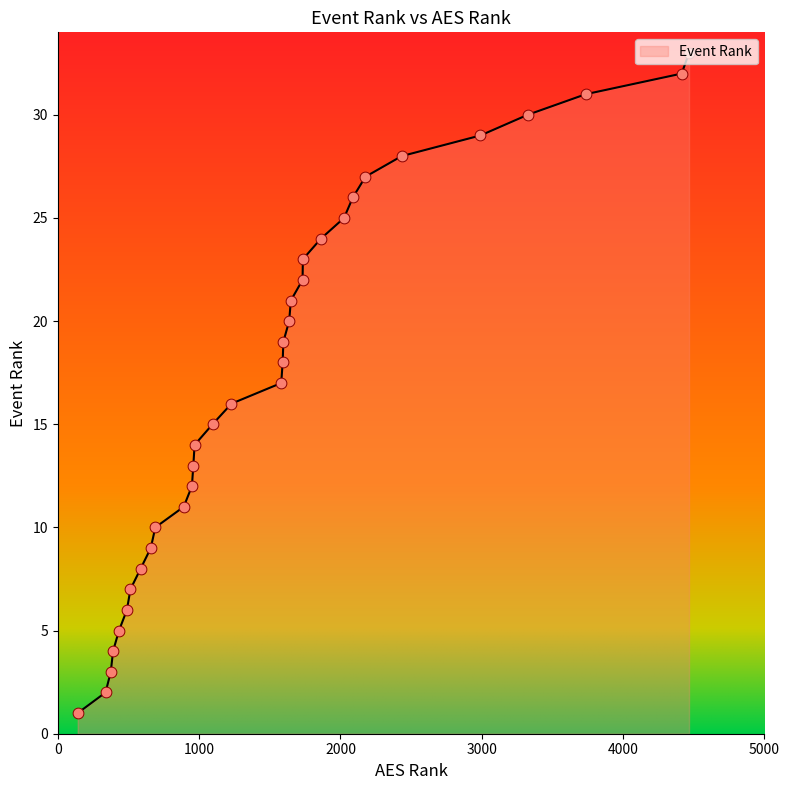

What is the greatest value displayed?

33